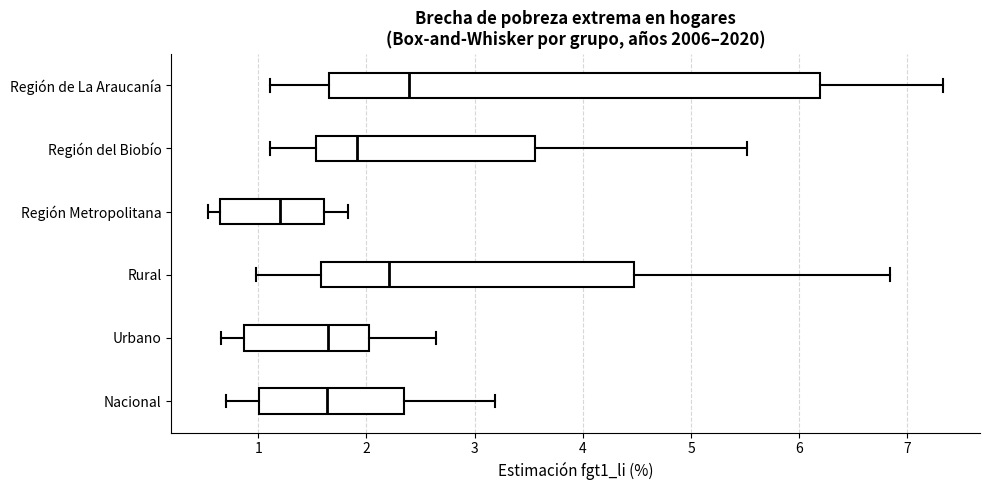

Comparing the boxes themselves (not the whiskers), which one is the widest?

Región de La Araucanía